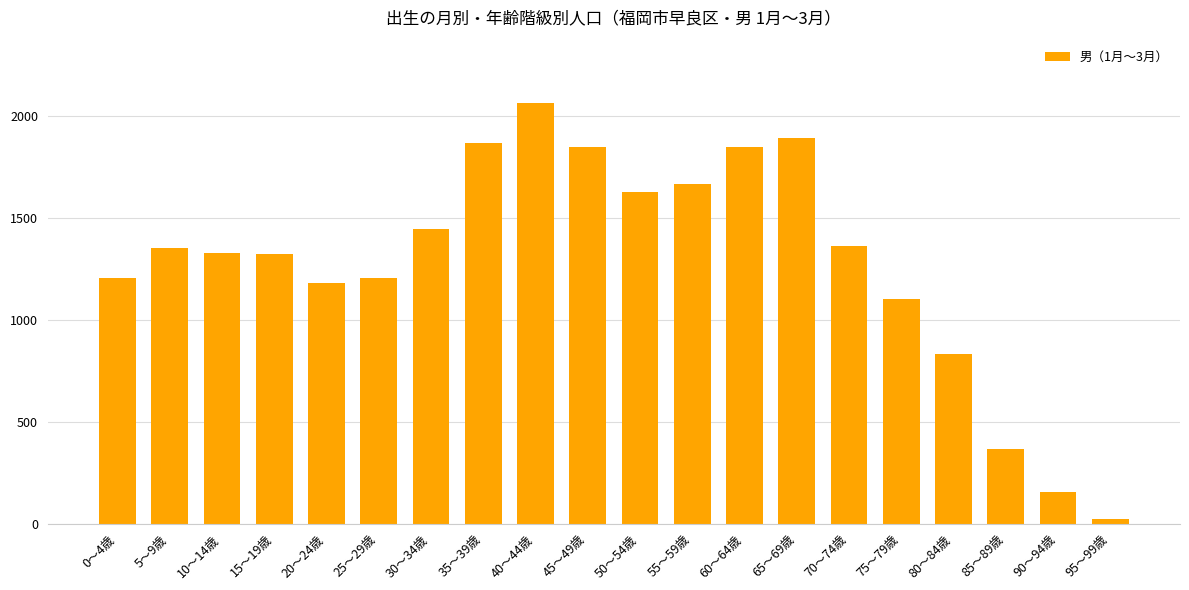

What is the average value?

1287